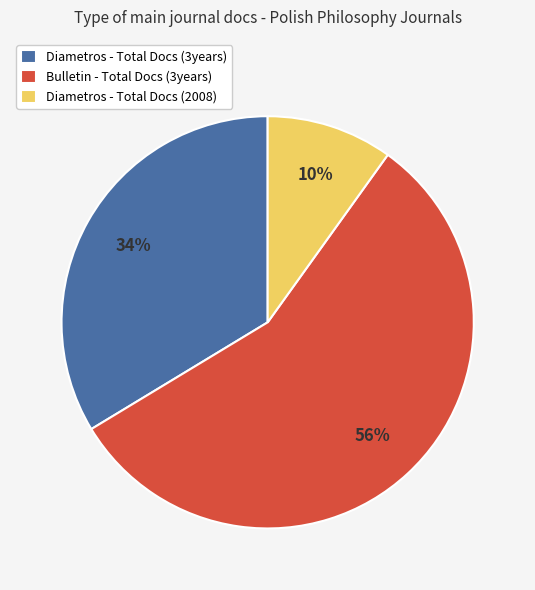

The Diametros - Total Docs (3years) slice represents 34% of the pie. True or false?

True